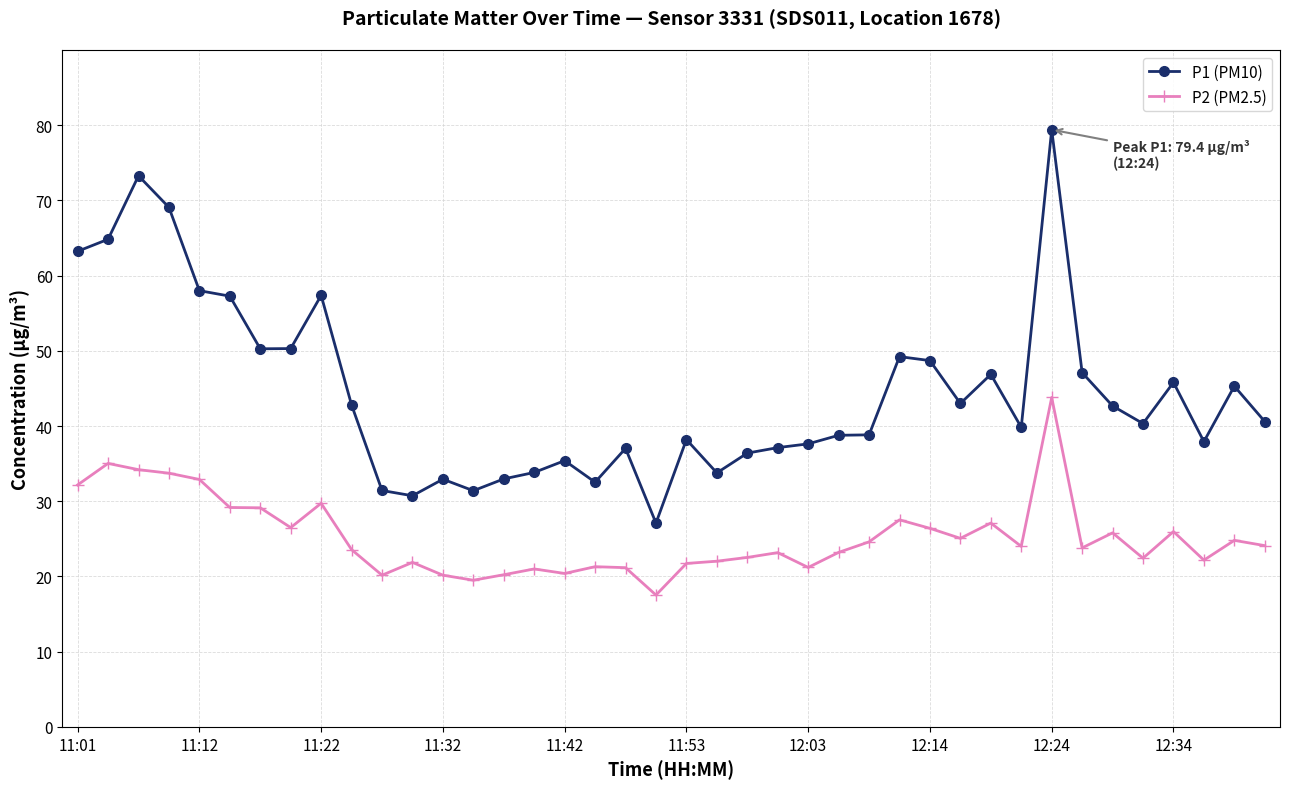

True or false: P1 (PM10) and P2 (PM2.5) intersect in this chart.

False